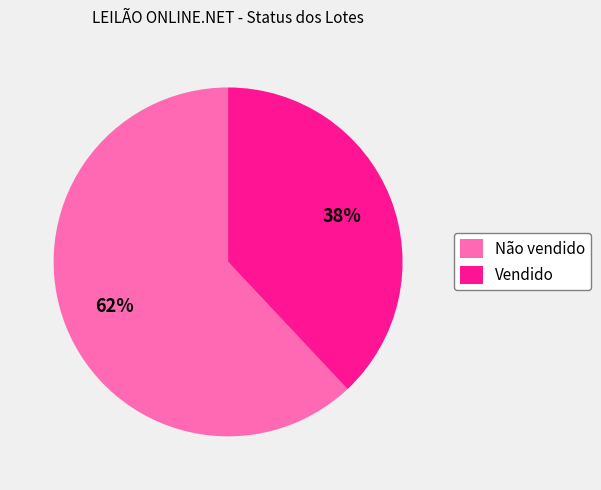

Is the sum of Não vendido and Vendido greater than half?

Yes